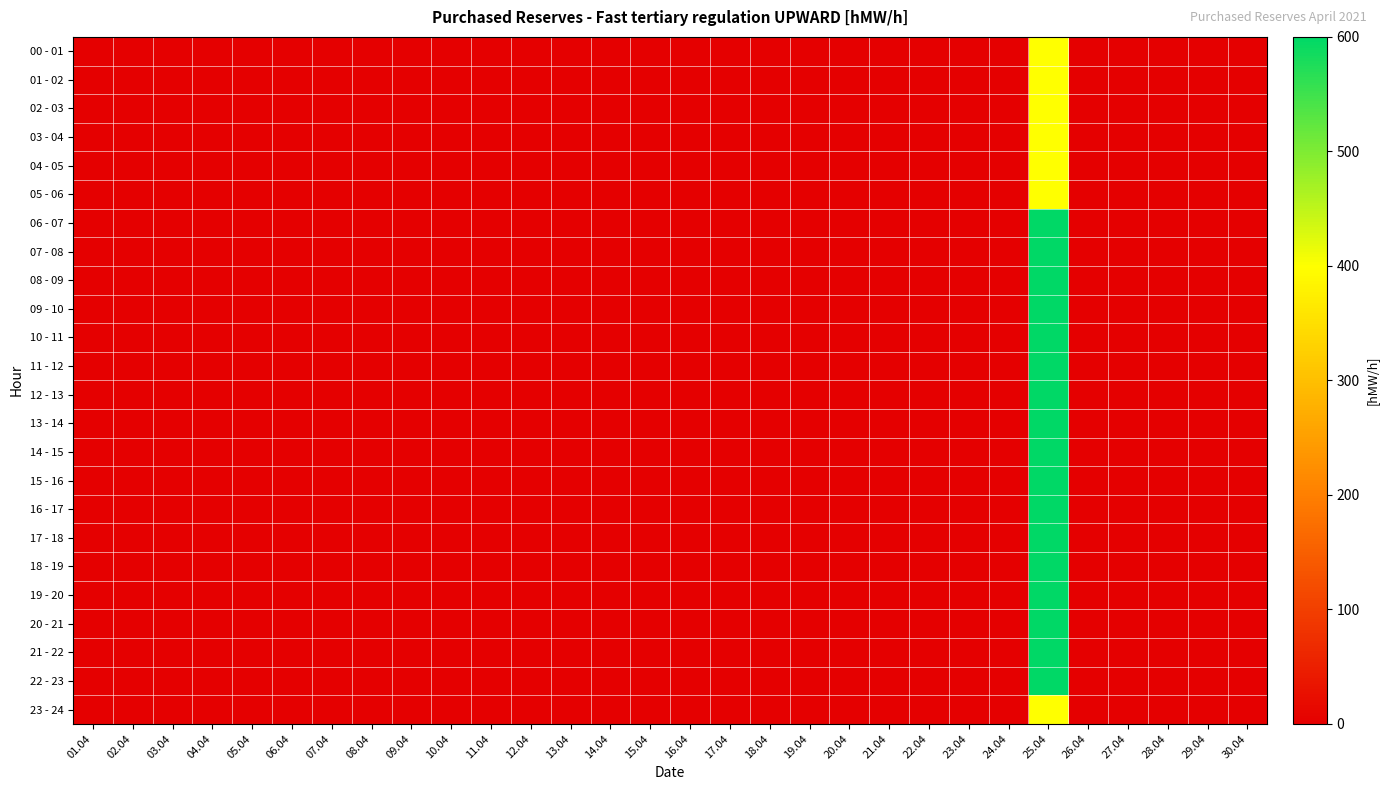

At how many categories does at least one series exceed 161?

1